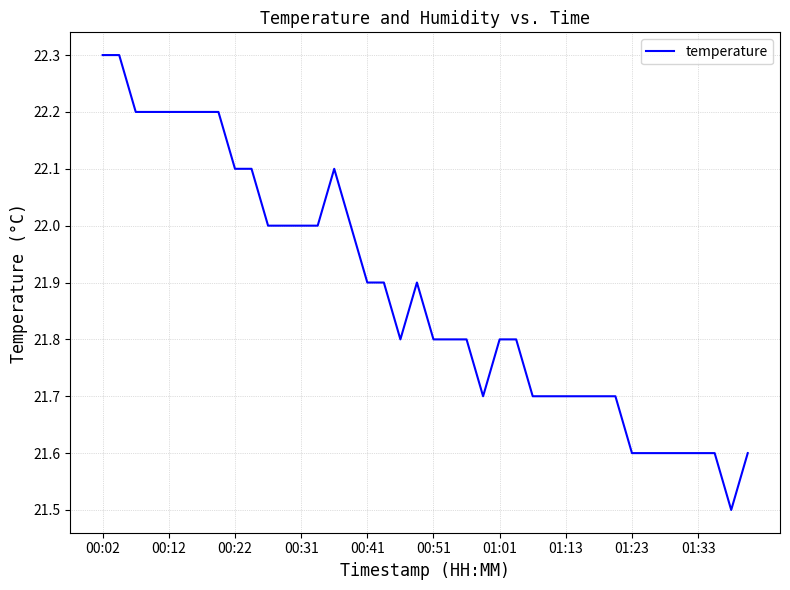

What is the difference between the maximum and minimum values?

0.8